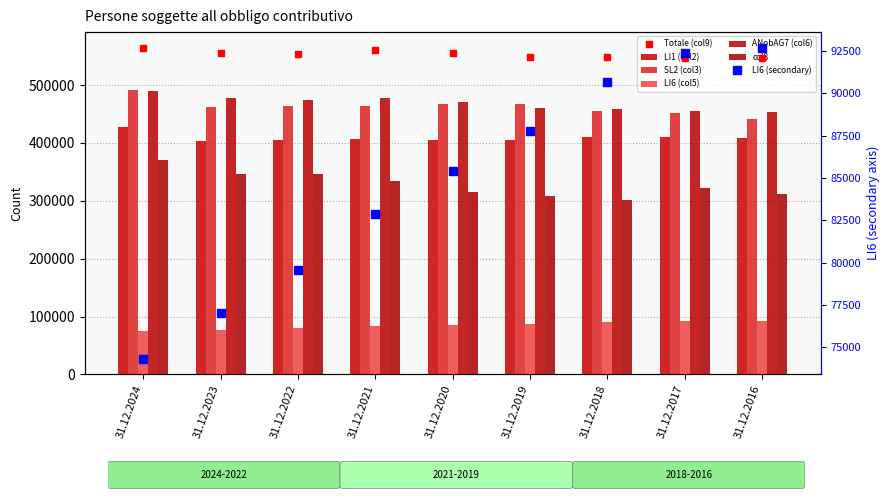

Reading left to right, extract all data points from this chart.

LI1 (col2): 428219	404076	404365	406696	405706	405635	409521	410449	409255
SL2 (col3): 491349	461989	463562	464117	468055	467628	455797	451066	440871
LI6 (col5): 74326	77030	79591	82883	85411	87754	90640	92358	92682
ANobAG7 (col6): 488987	477547	474298	476896	469886	461026	457966	454864	453351
col8: 370166	346551	346903	333801	314810	308843	301118	321501	311859
Totale (col9): 563319	554585	553897	559787	555306	548789	548617	547246	546058